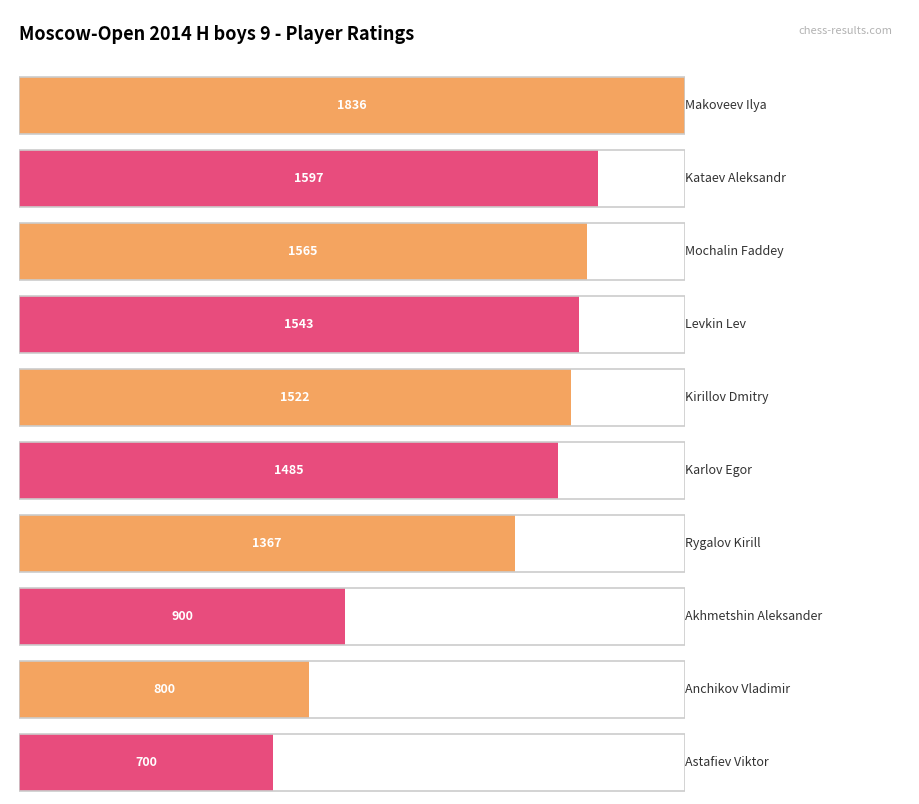

What is the difference between the second highest and second lowest values?

797